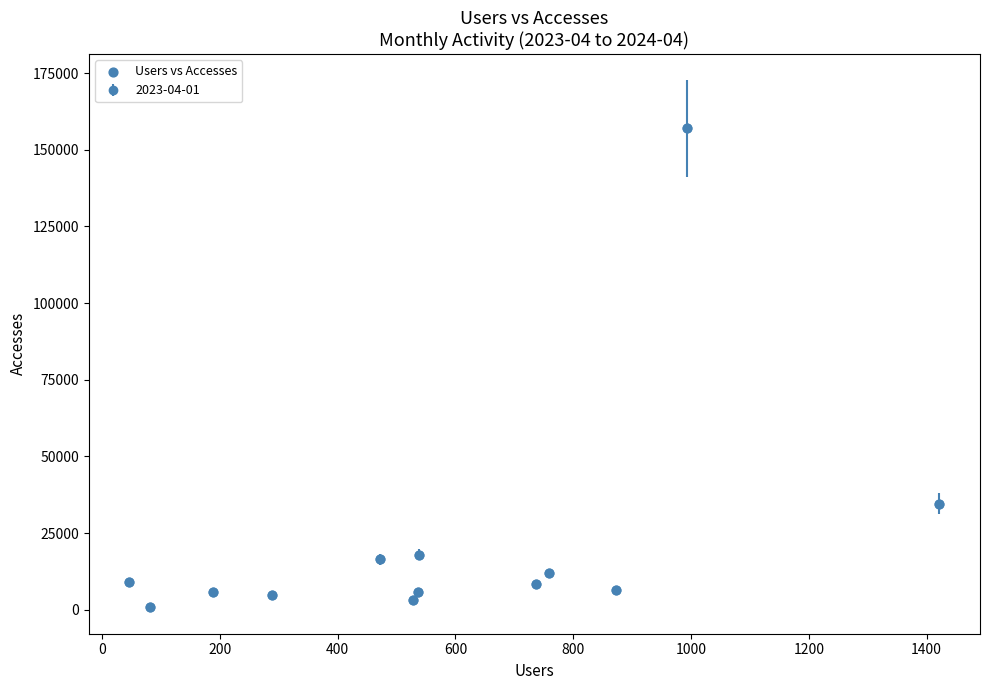

What Y value in the scatter plot is closest to 78920?

34587